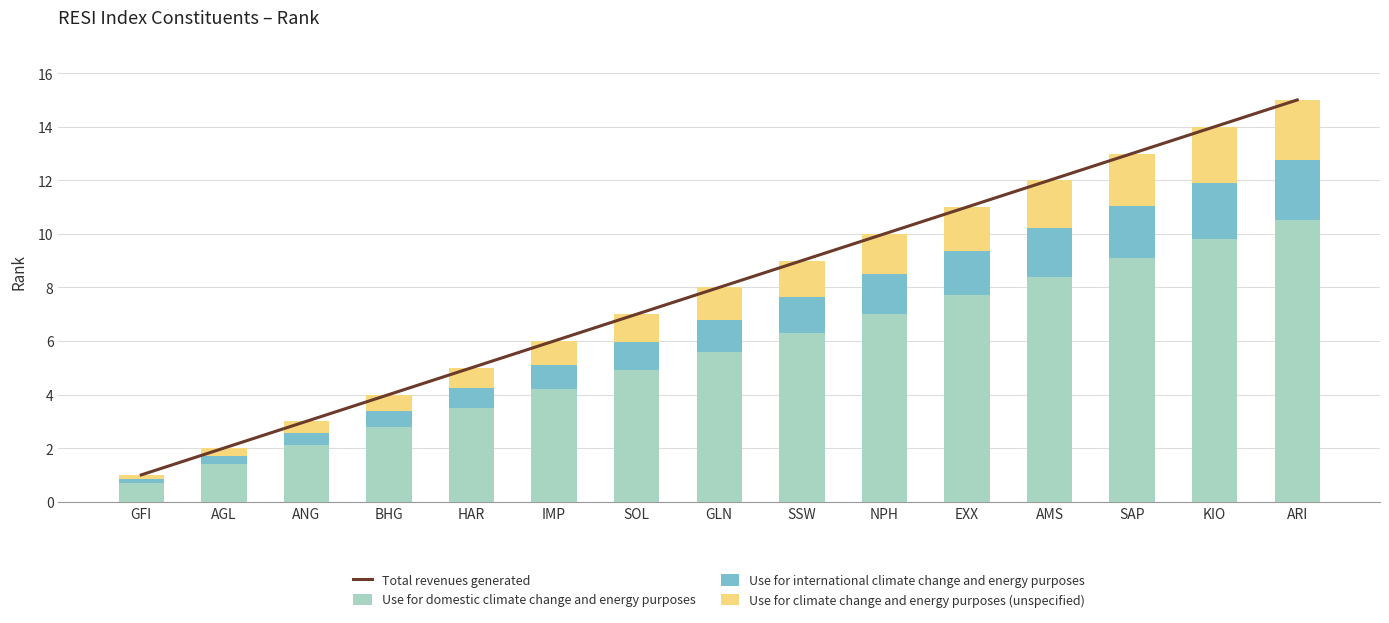

How many values in the Use for international climate change and energy purposes series exceed 1?

9